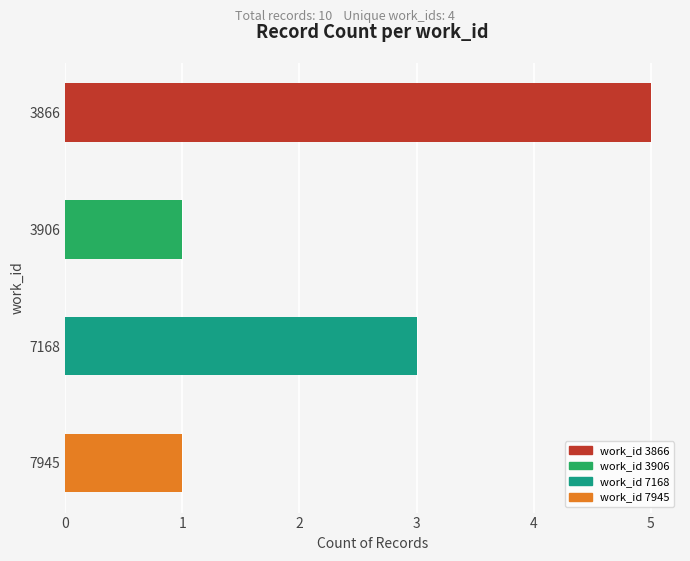

List the labels in order of value, largest first.

3866, 7168, 3906, 7945